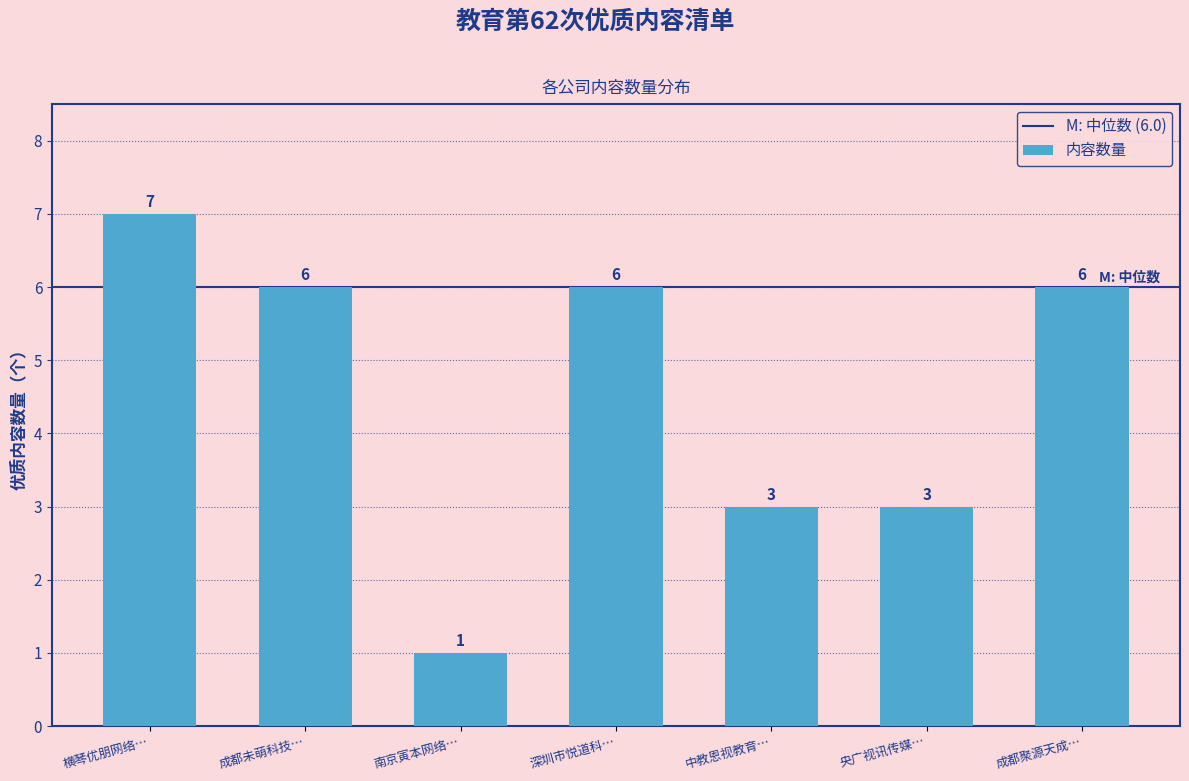

Reading left to right, what are all the values shown in this chart?

7	6	1	6	3	3	6